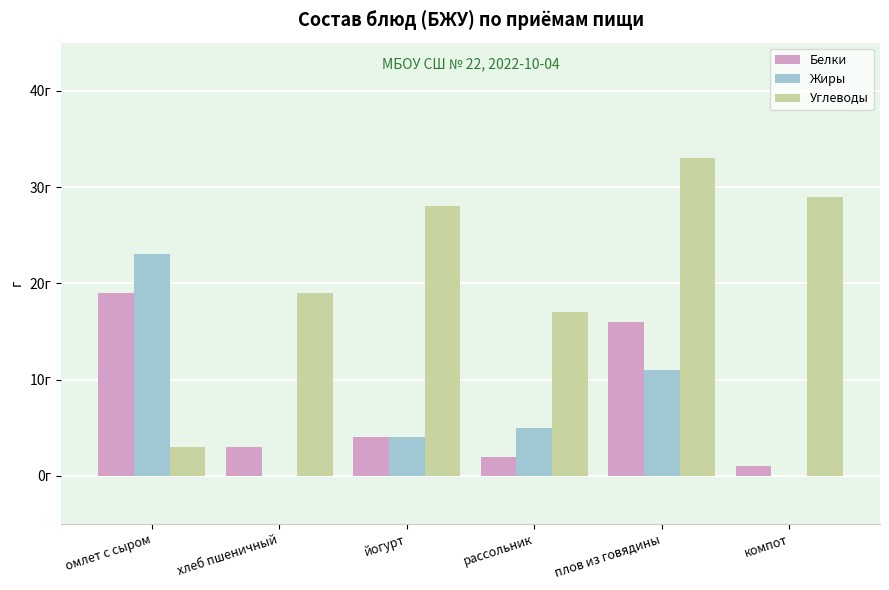

What is the difference between the second highest and second lowest values in the Углеводы series?

12